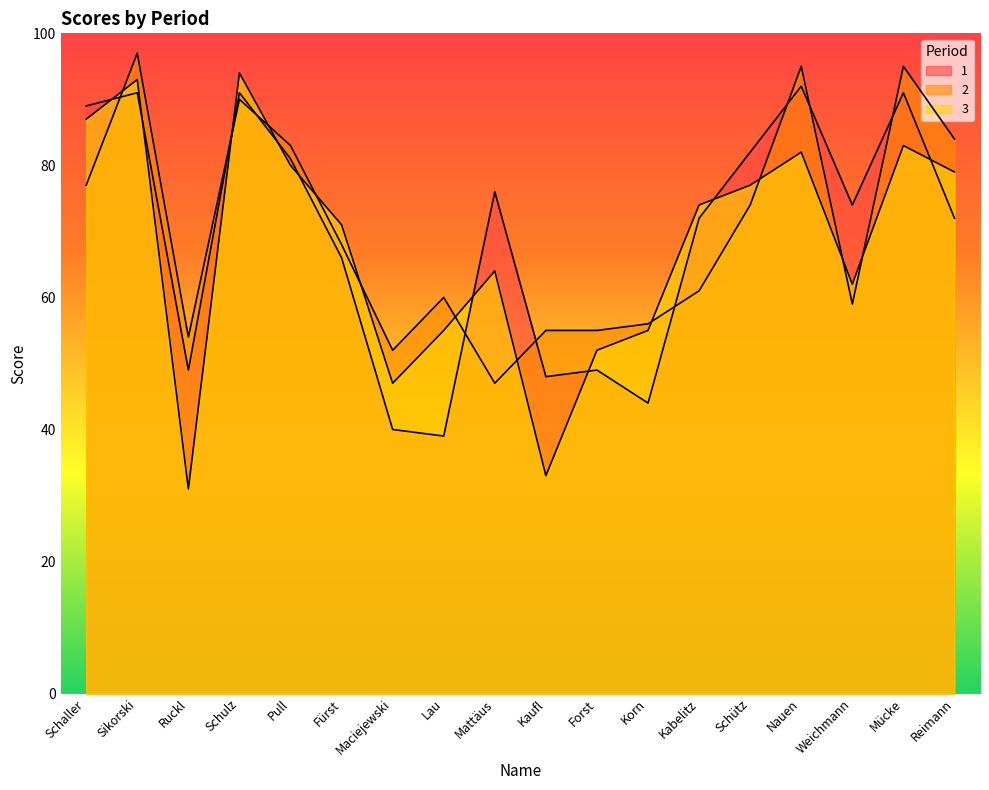

Reading right to left, transcribe all the data shown in this chart.

1: 72	91	74	92	82	72	44	49	48	76	39	40	66	81	91	49	91	89
2: 84	95	59	95	74	61	56	55	55	47	60	52	68	83	90	54	97	77
3: 79	83	62	82	77	74	55	52	33	64	55	47	71	80	94	31	93	87